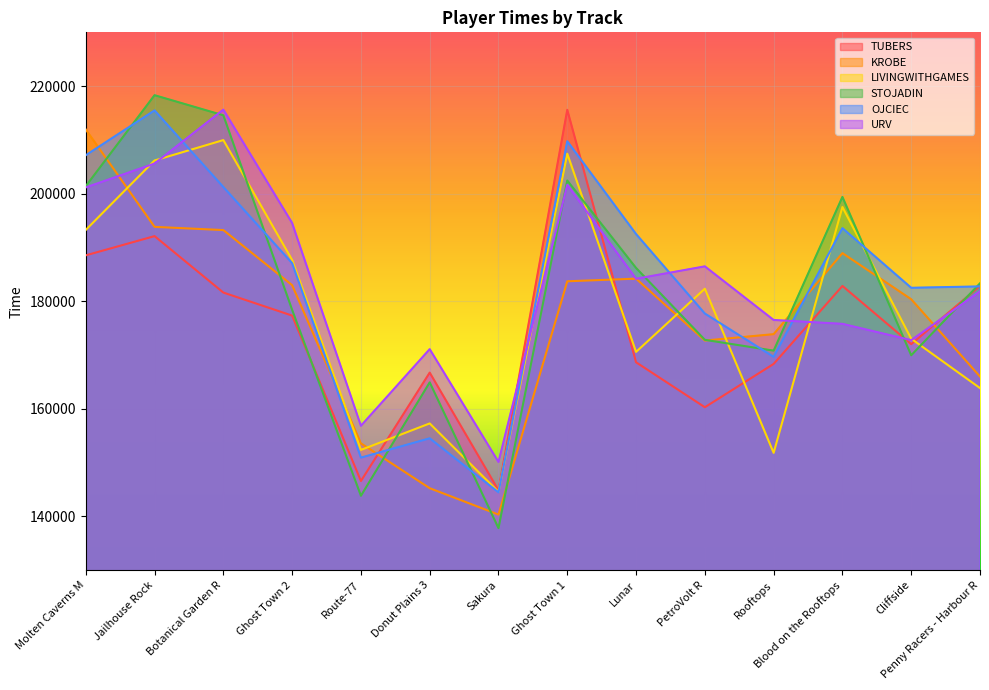

Which series has the largest range (max minus min)?

STOJADIN